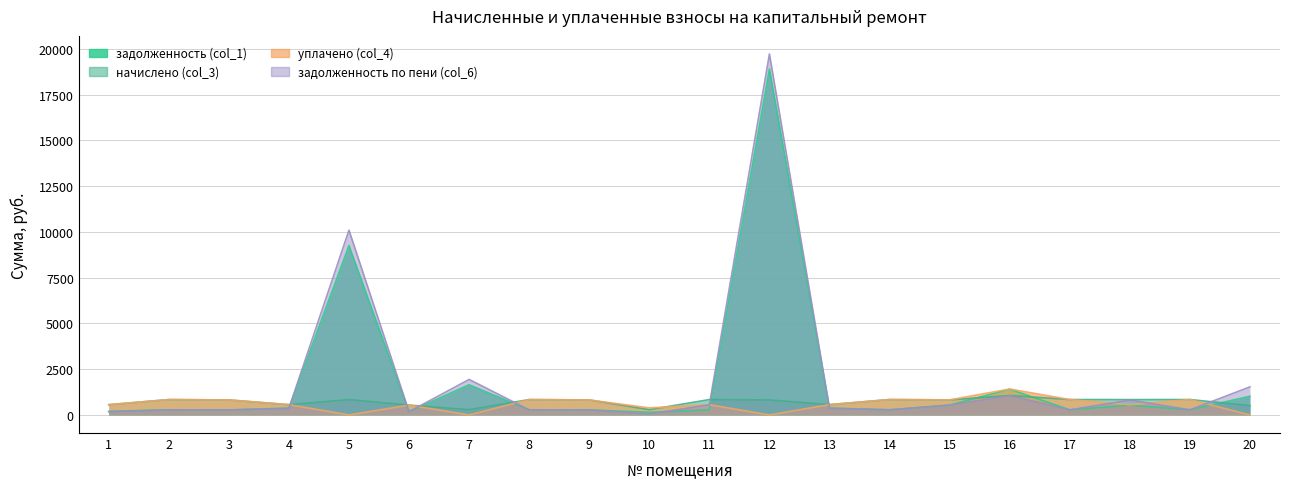

The value of начислено (col_3) at 3 is 385.9. True or false?

False